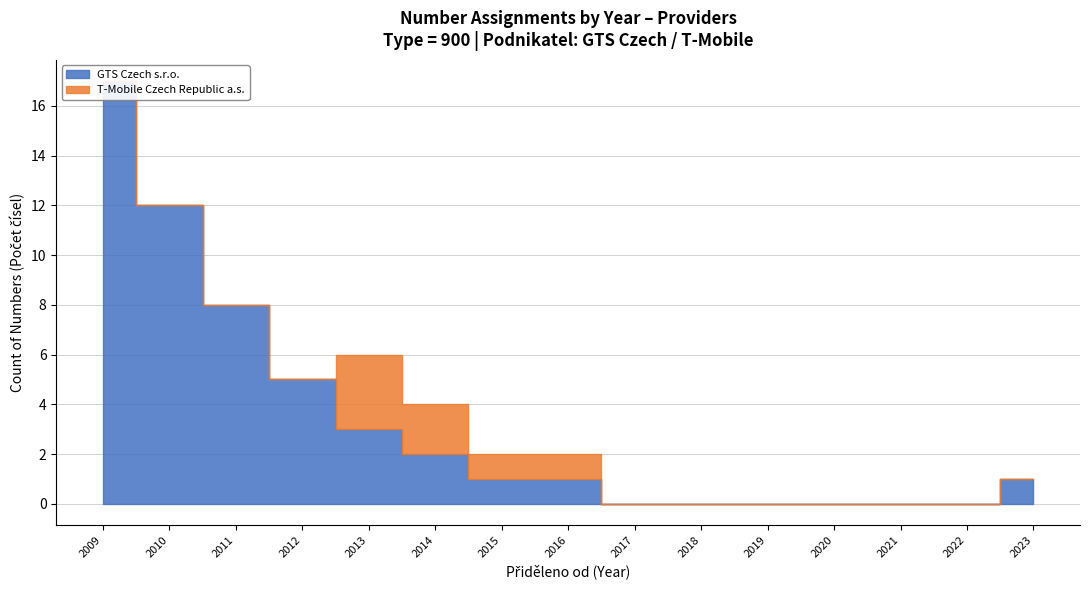

Which series changed the most between 2009-06-29 and 2009-06-29?

GTS Czech s.r.o.